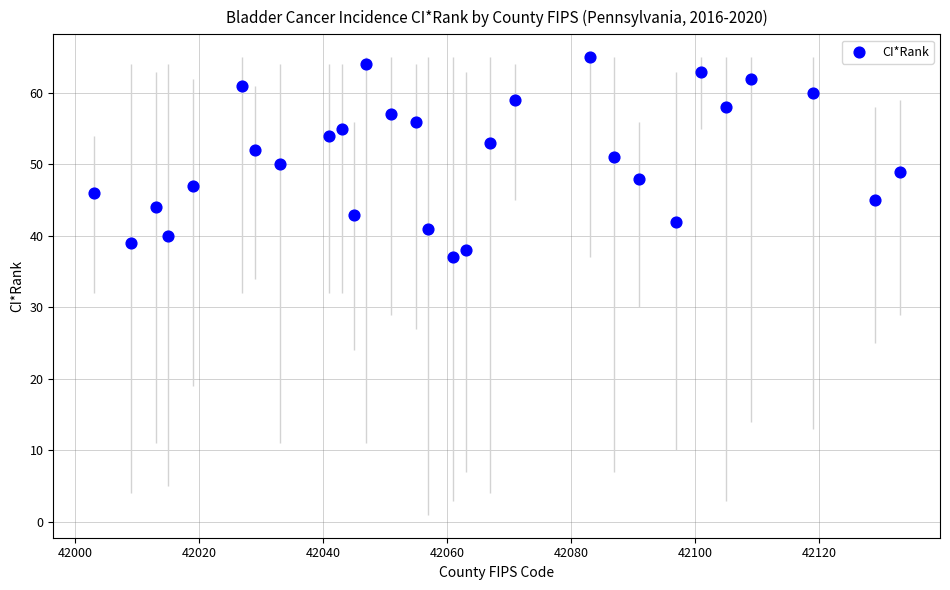

What is the range of X values (max minus min)?

130